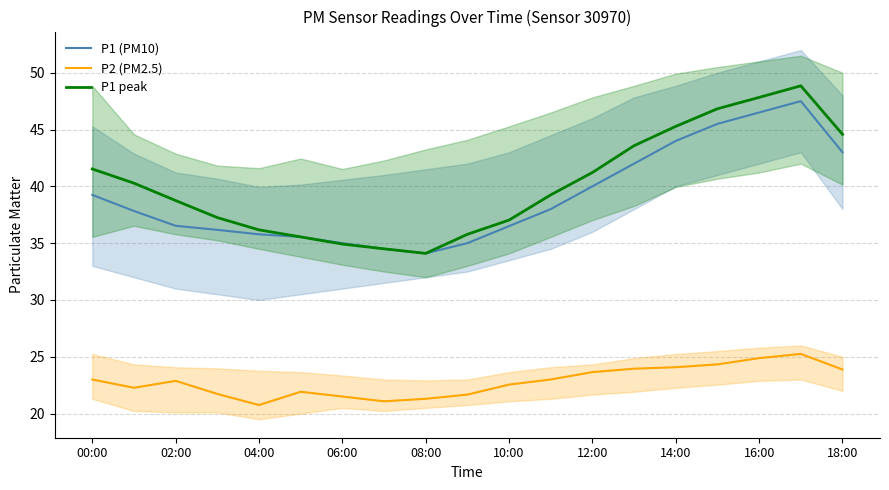

At how many categories does at least one series exceed 38?

11